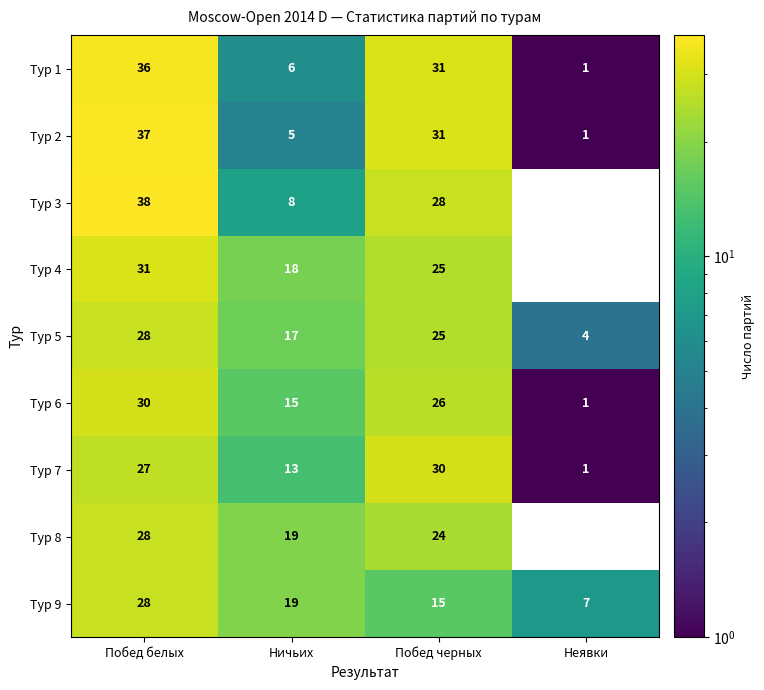

What is the greatest value displayed?

38